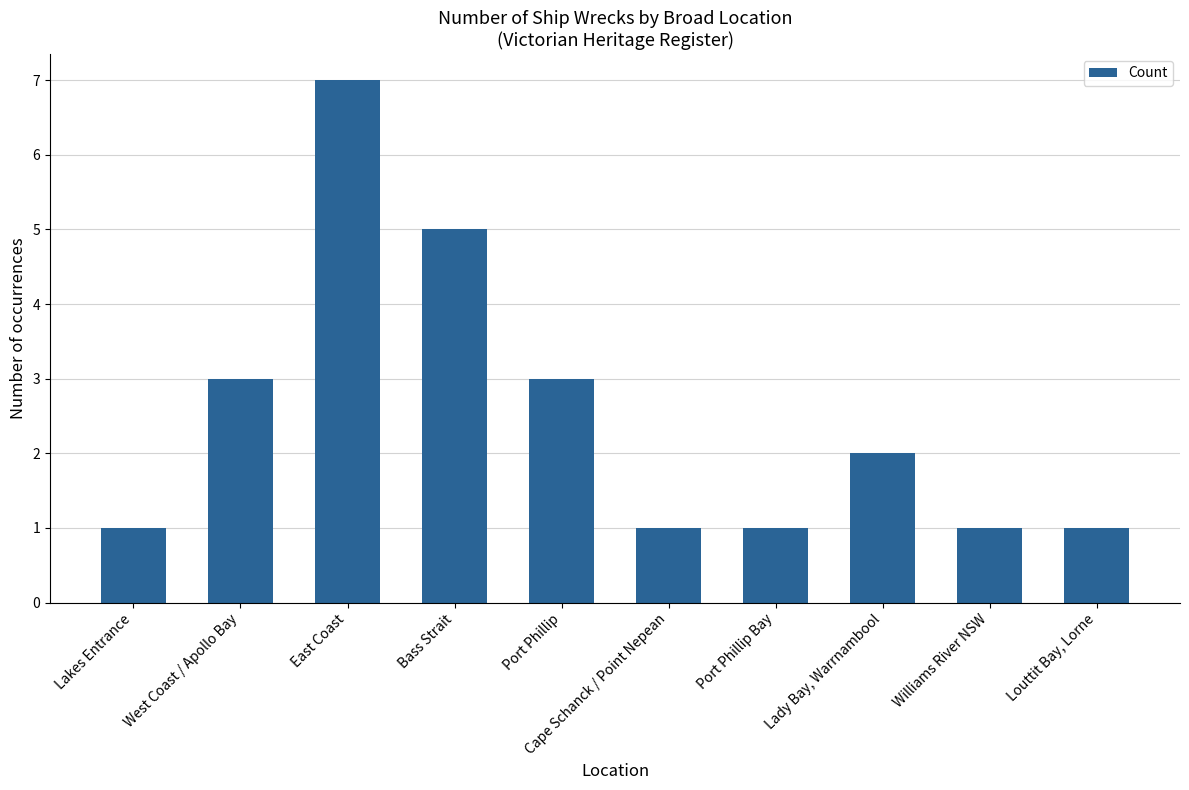

What is the label of the 7th bar from the left?

Port Phillip Bay